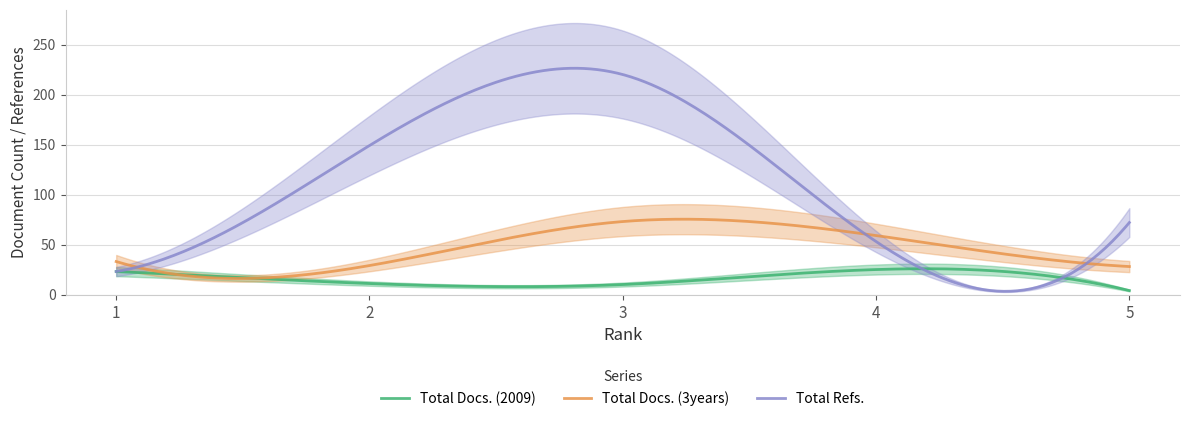

Where do Total Refs. and Total Docs. (3years) first cross each other?

1 and 2